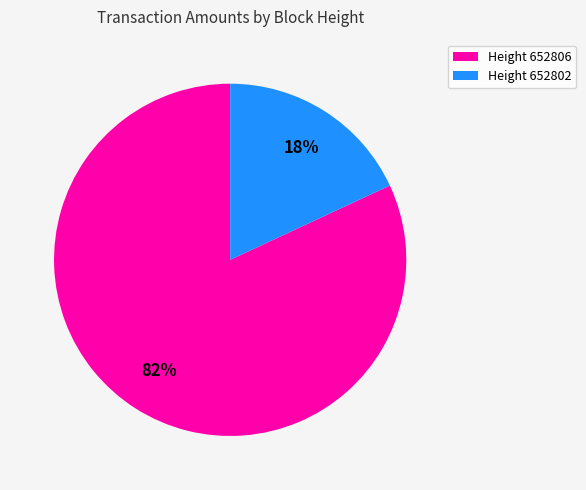

Is the sum of Height 652806 and Height 652802 greater than half?

Yes